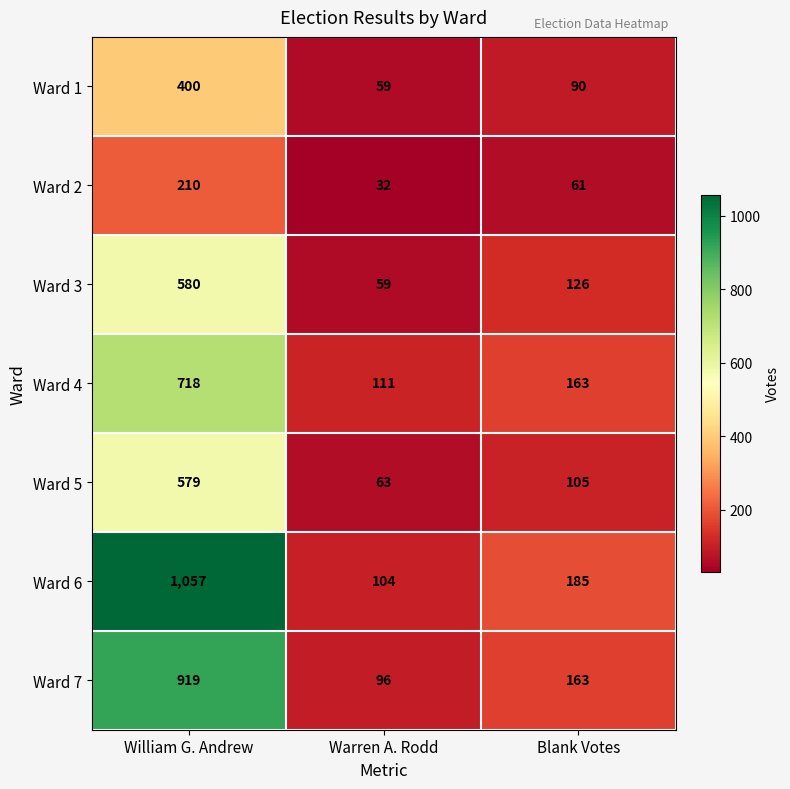

What is the difference between the Ward 6 values at William G. Andrew and Warren A. Rodd?

953